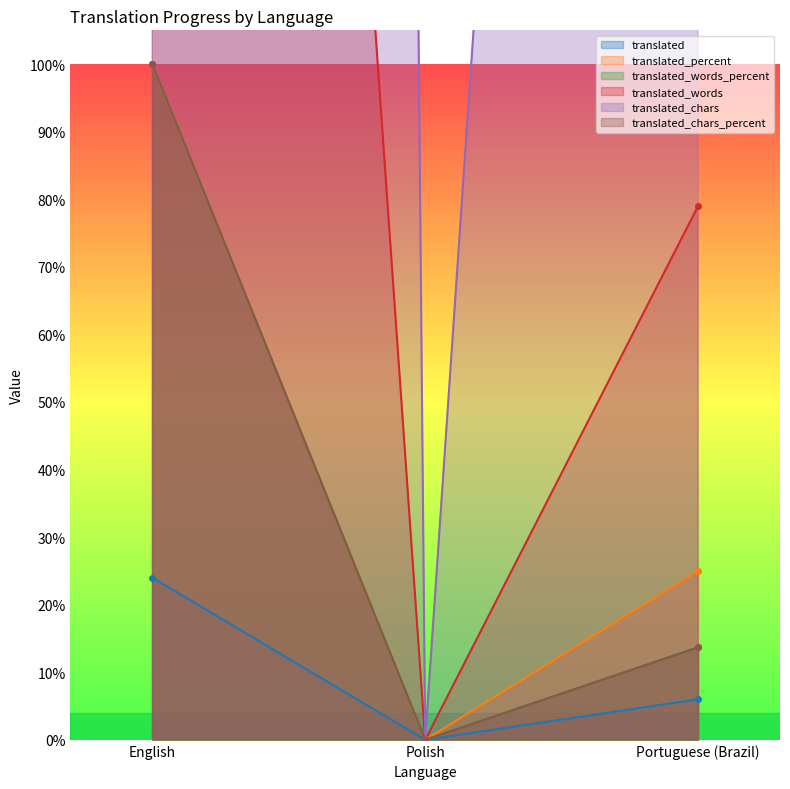

What are all the series names shown in the legend?

translated, translated_percent, translated_words_percent, translated_words, translated_chars, translated_chars_percent